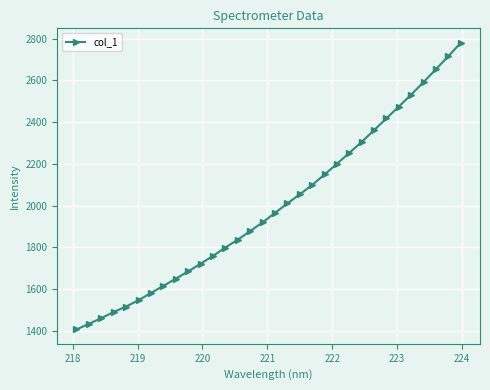

What is the minimum value shown in the chart?

1406.7